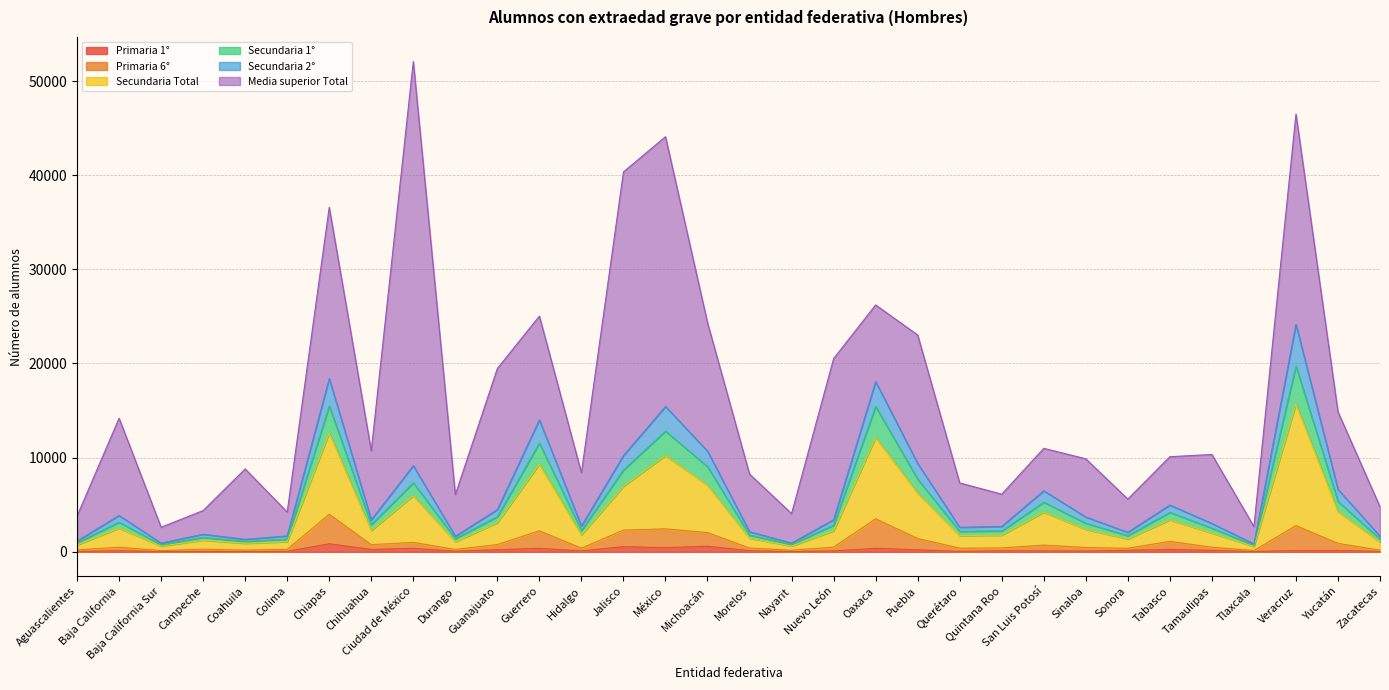

True or false: Secundaria 2° has more than 1 points higher than both neighbors.

True